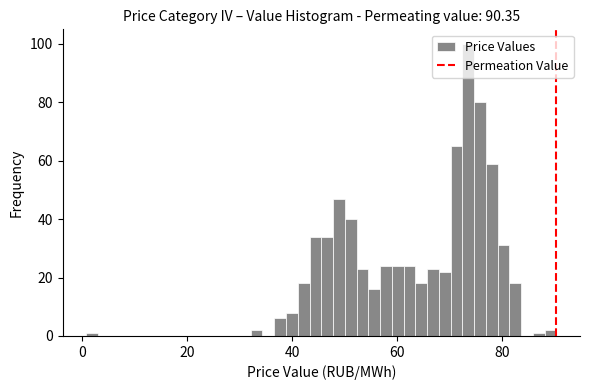

Read against the x-axis, roughly where is the centre of the tallest bar?

74